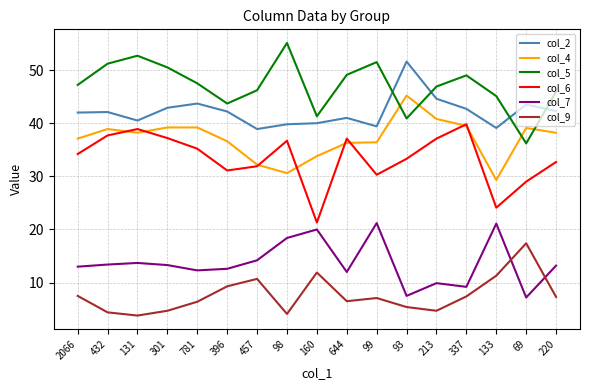

What is the difference between the second highest and second lowest values in the col_2 series?

5.5